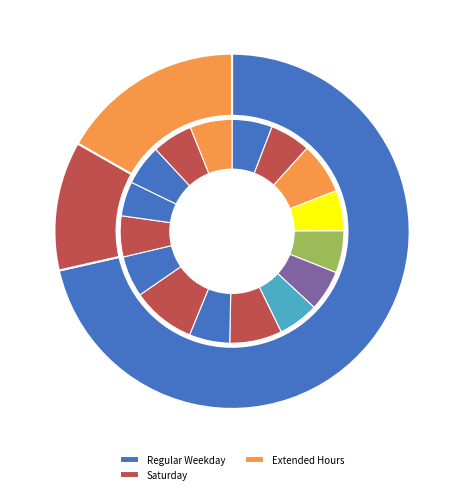

True or false: 29-Mon accounts for 0% of the total.

True